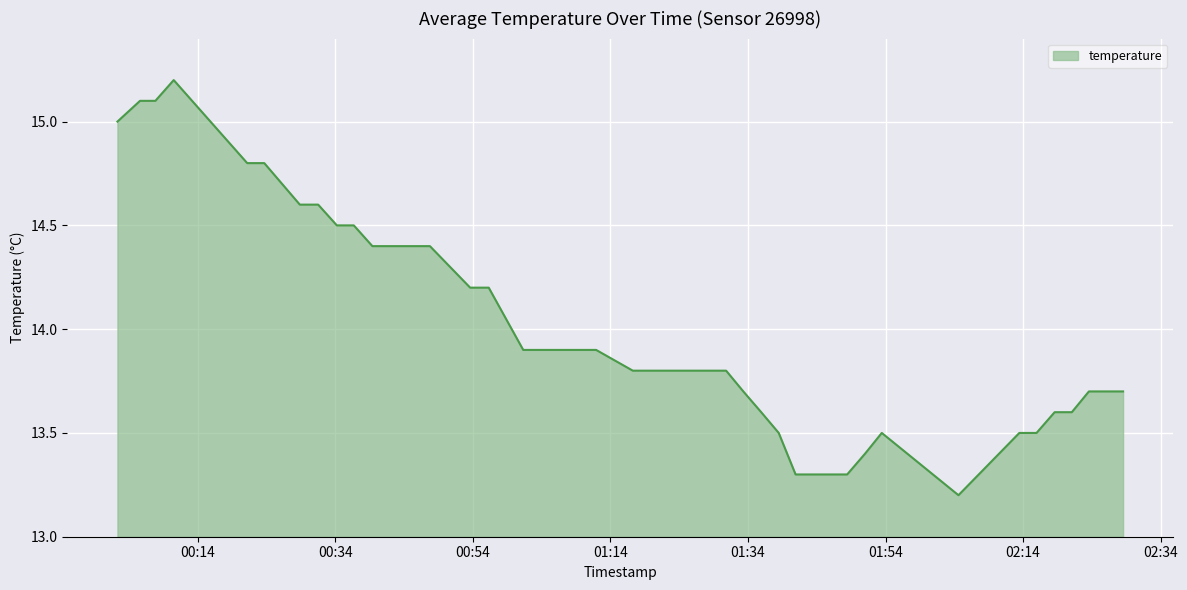

What is the difference between the maximum and minimum values?

2.0